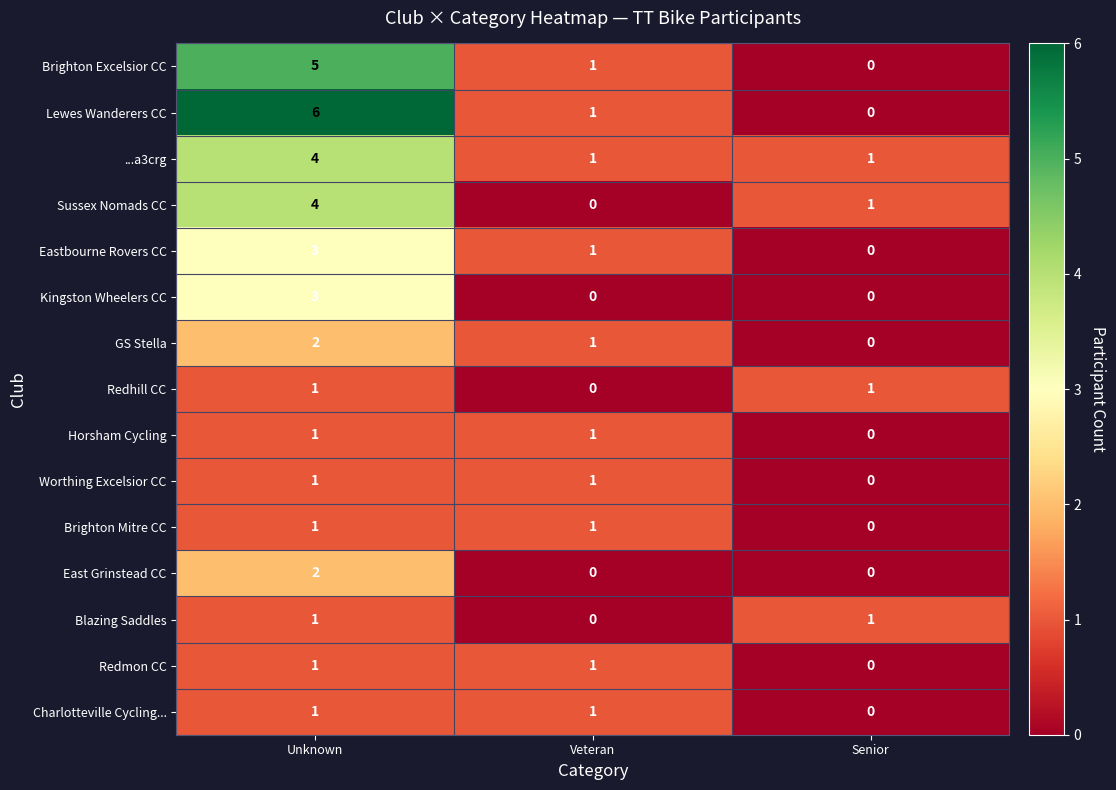

List the labels in order of Sussex Nomads CC value, smallest first.

Veteran, Senior, Unknown